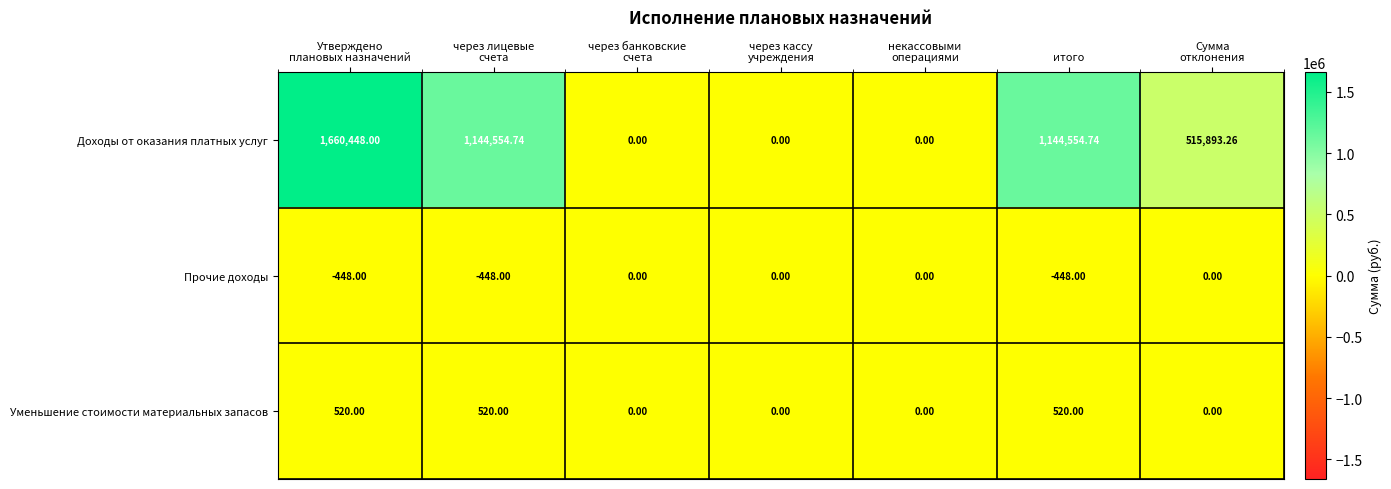

What is the maximum value shown in the chart?

1660448.0